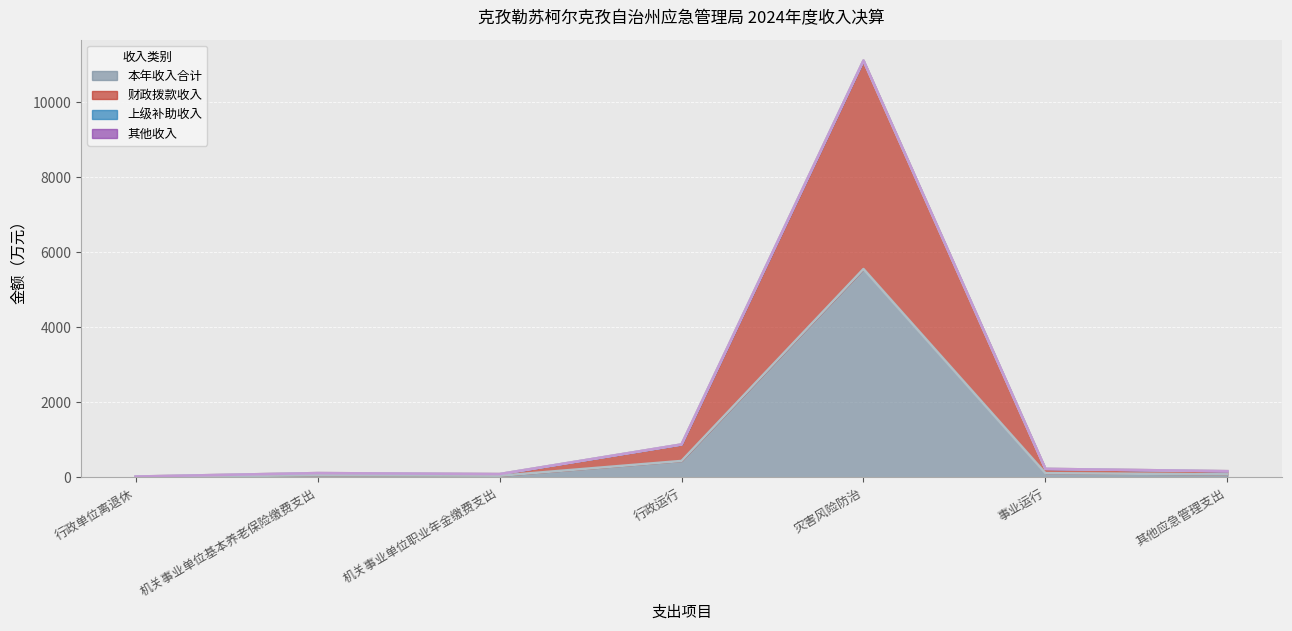

Where is 本年收入合计 nearest to the value 2784?

行政运行